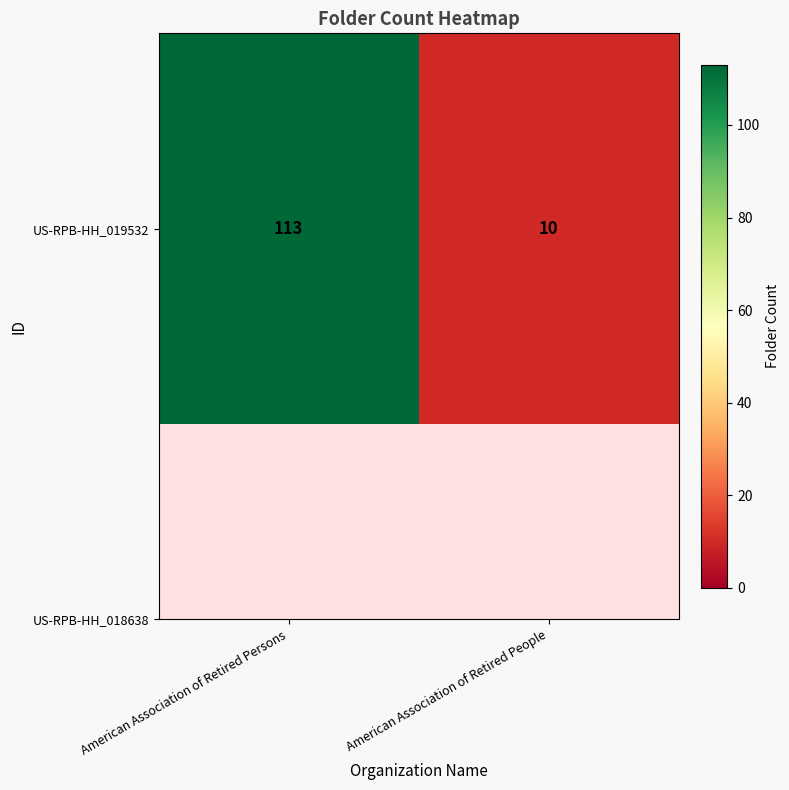

Reading right to left, list all the values displayed in this chart.

American Association of Retired People=10	American Association of Retired Persons=113